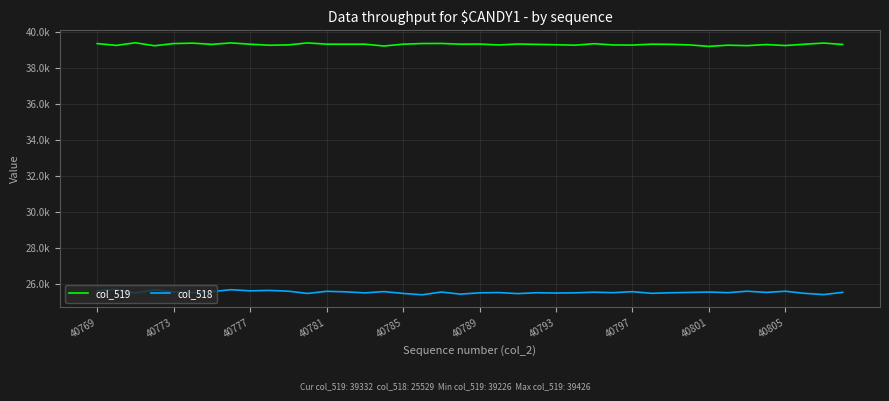

At how many categories does at least one series exceed 26684?

40